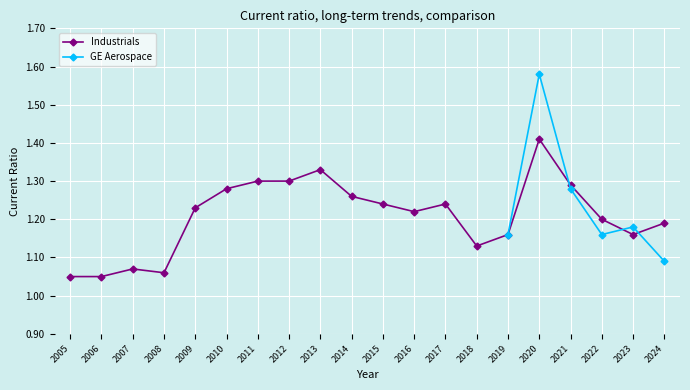

True or false: Industrials has a value of 1.3 at 2012.

True